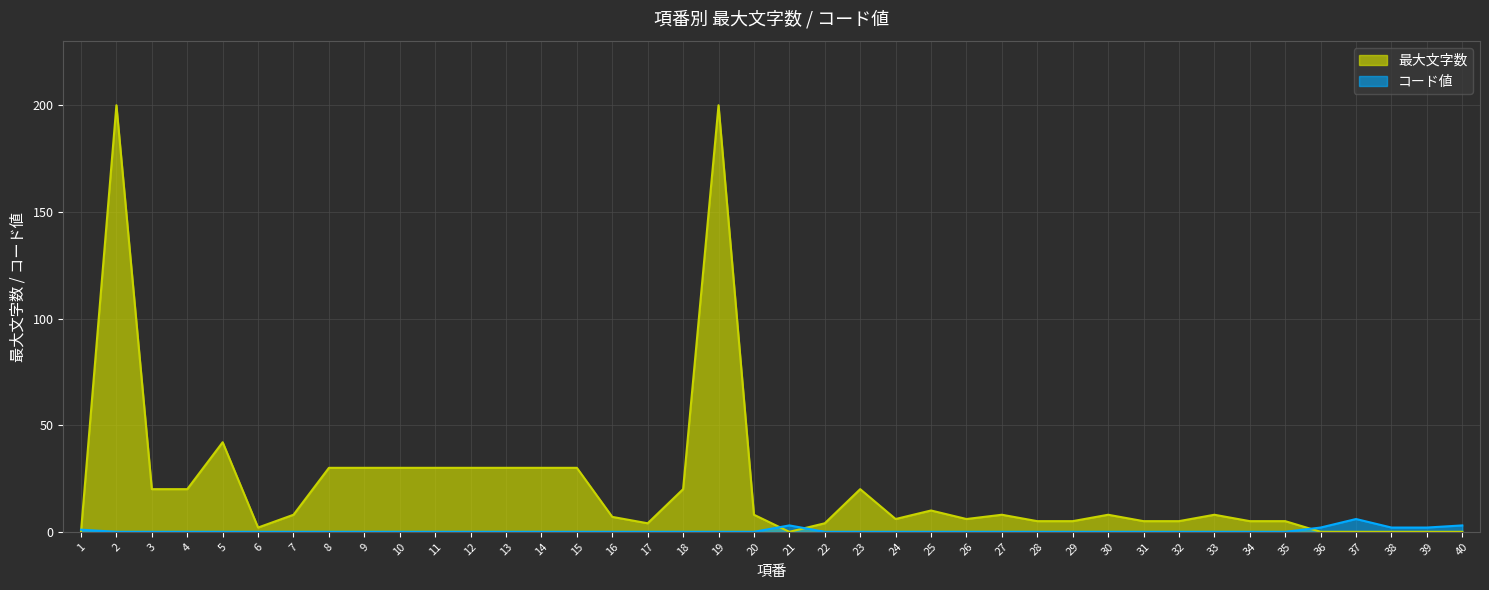

Does the chart display data point markers on the line(s)?

No